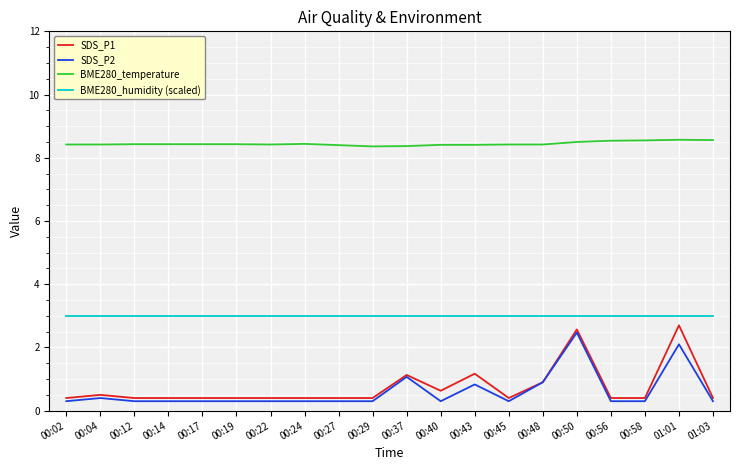

What is the total value across all series at 00:17?

12.1